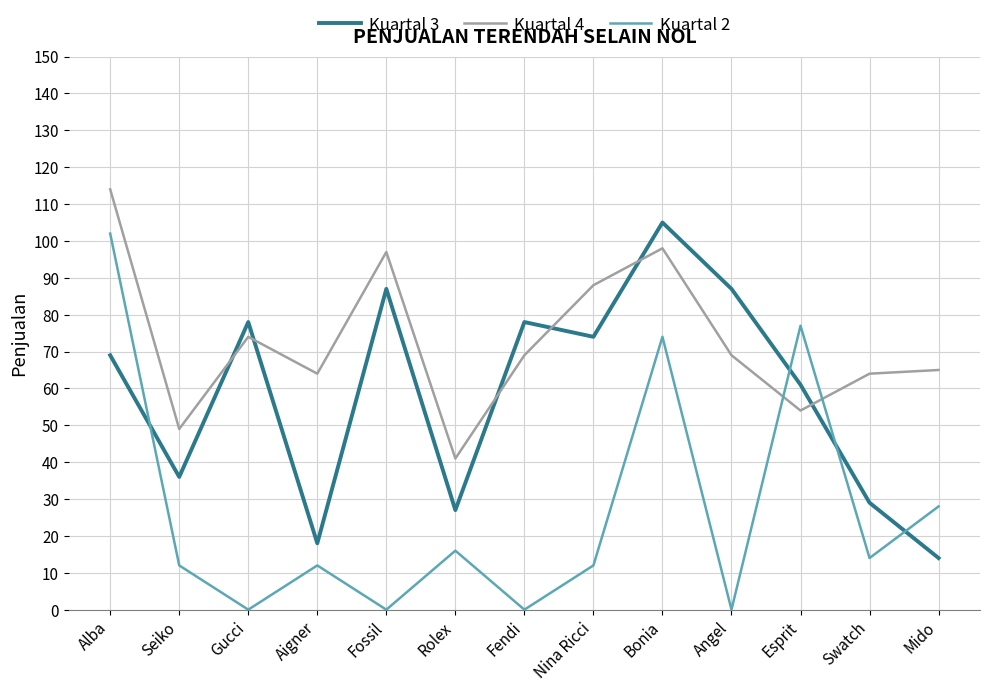

How many Kuartal 2 values are between 0 and 28?

10